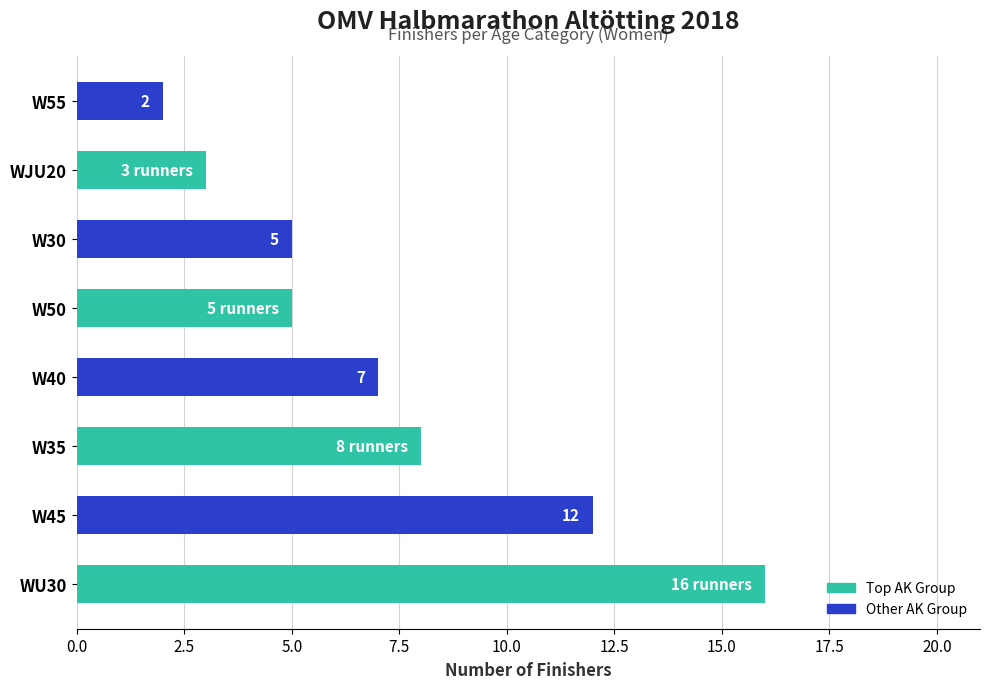

Where is the data nearest to the value 9?

W35